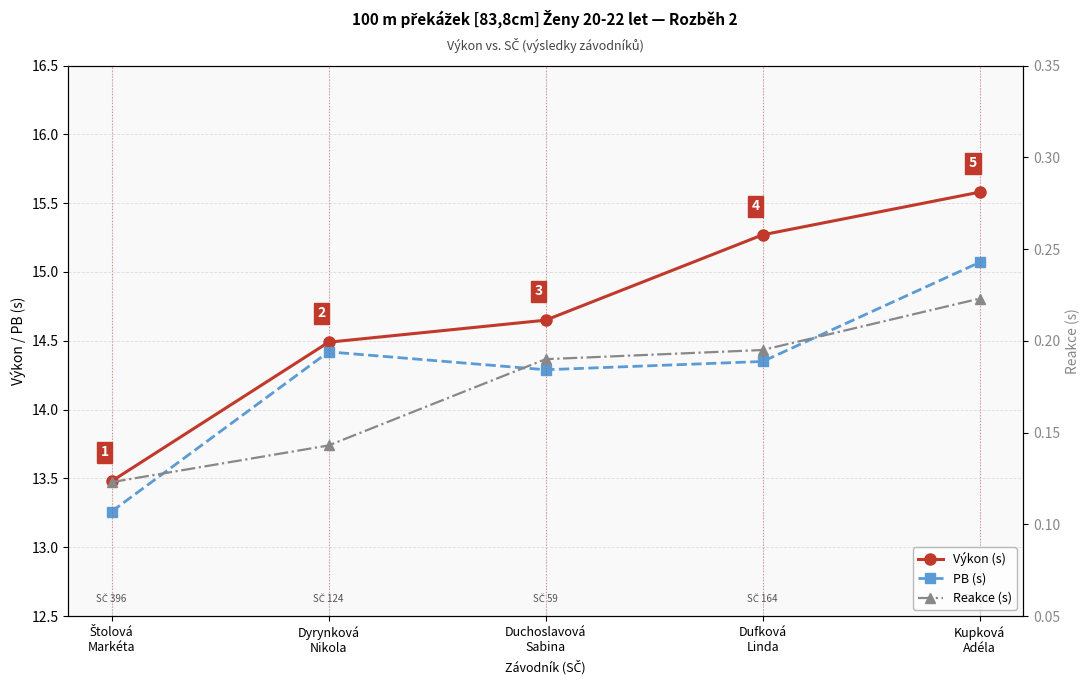

The value of Reakce (s) at Dufková
Linda is 0.2. True or false?

True